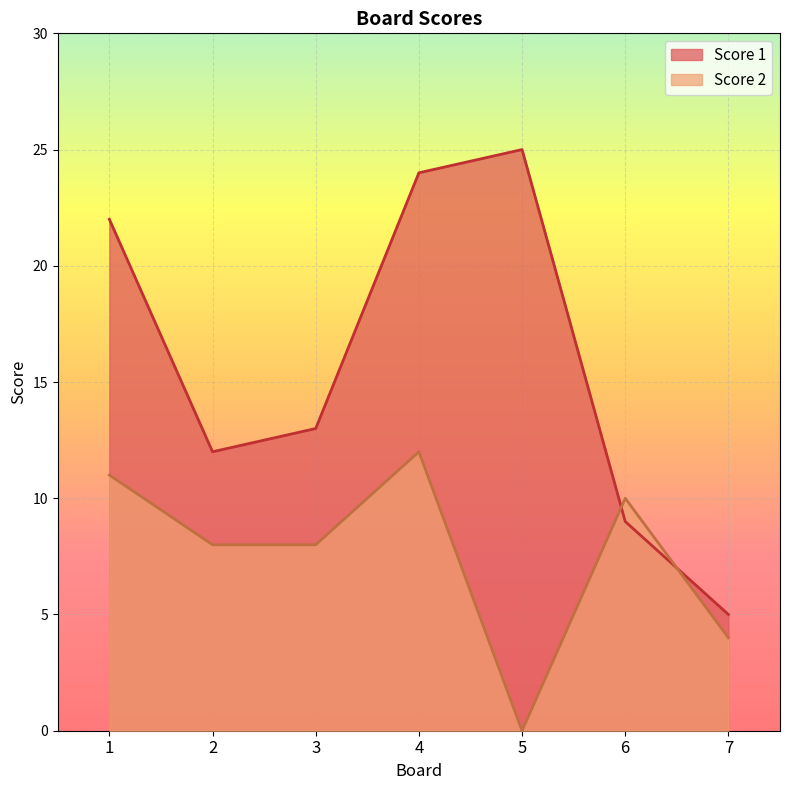

How many interior local valleys does the Score 2 series have?

1